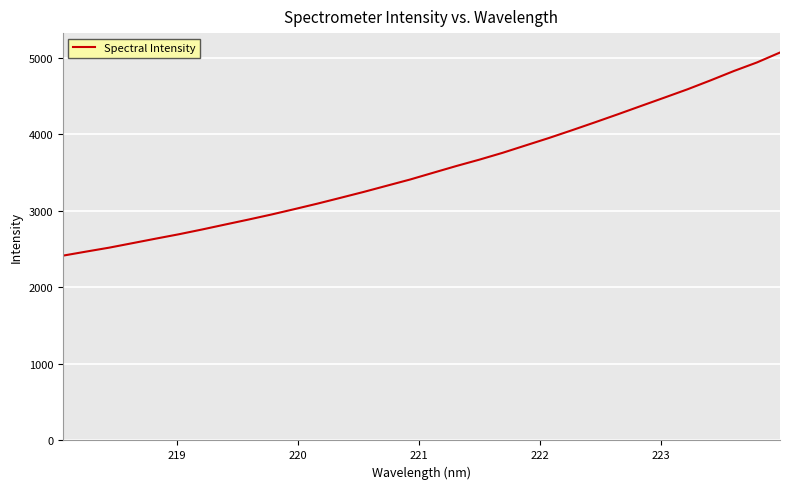

What is the difference between the maximum and minimum values?

2653.7